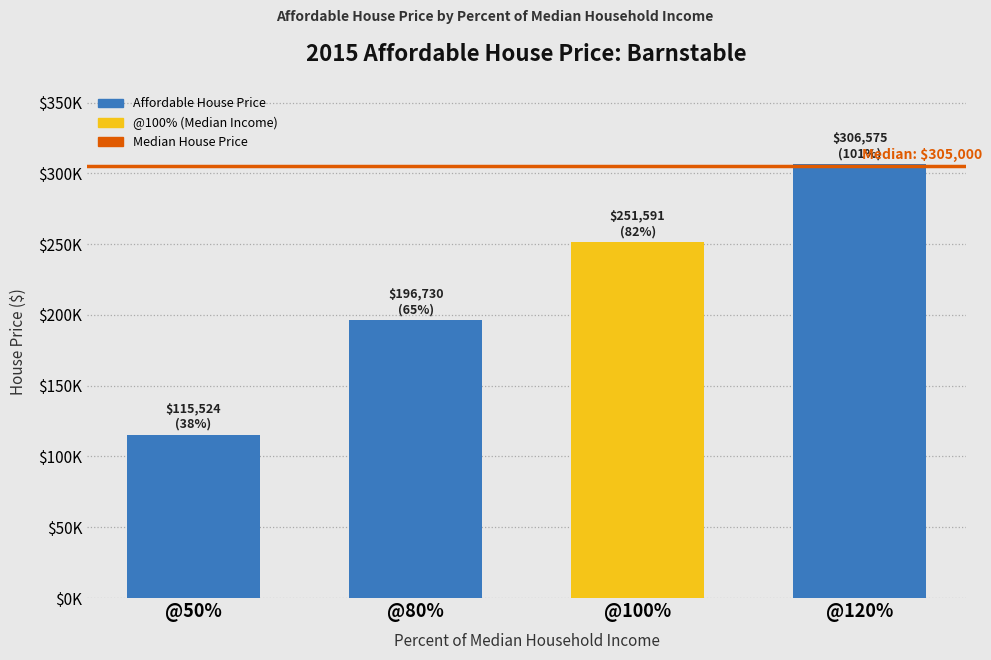

Are the bars horizontal?

No